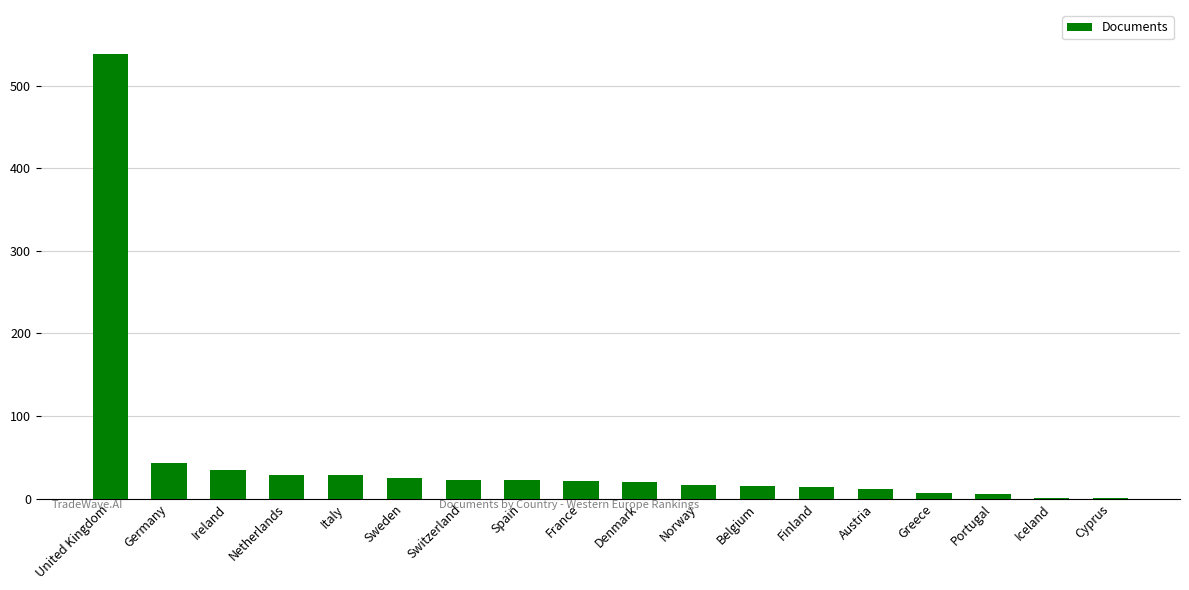

Is it true that the value at Switzerland is 22?

True